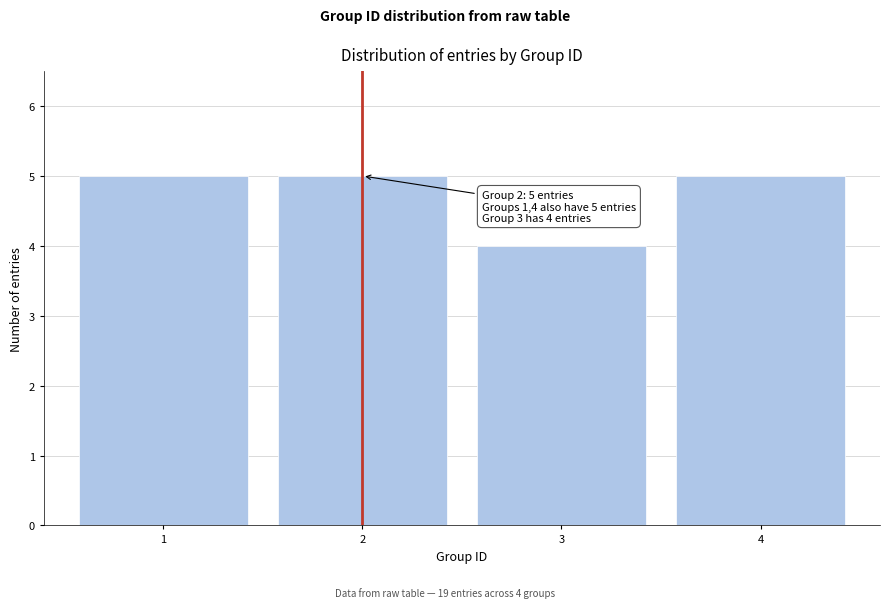

Reading left to right, list all the values displayed in this chart.

5	5	4	5